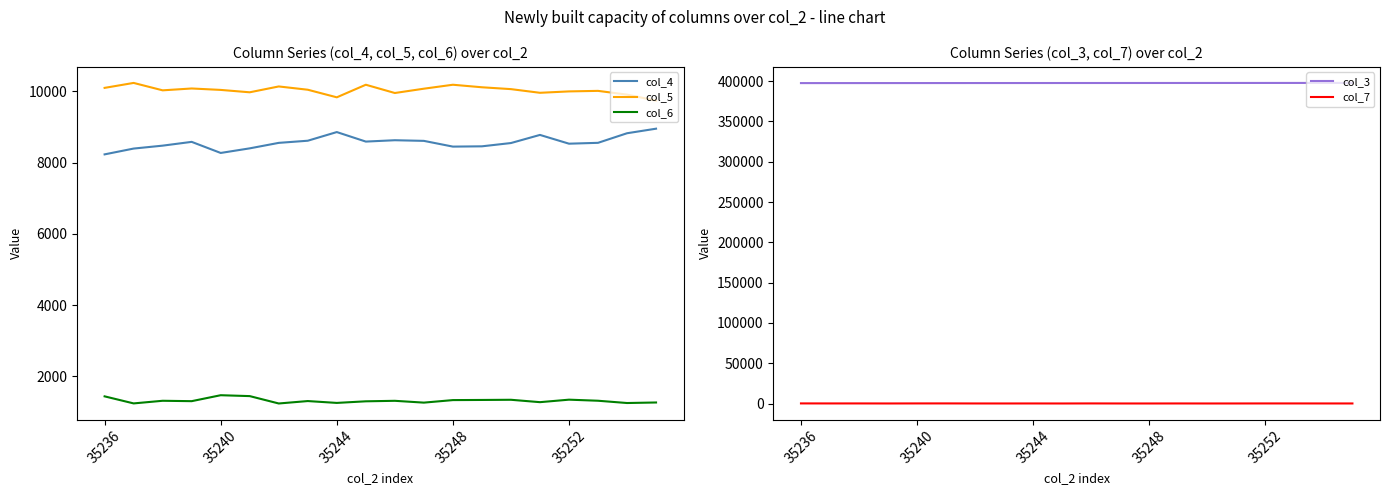

How many values in the col_3 series exceed 397655?

9